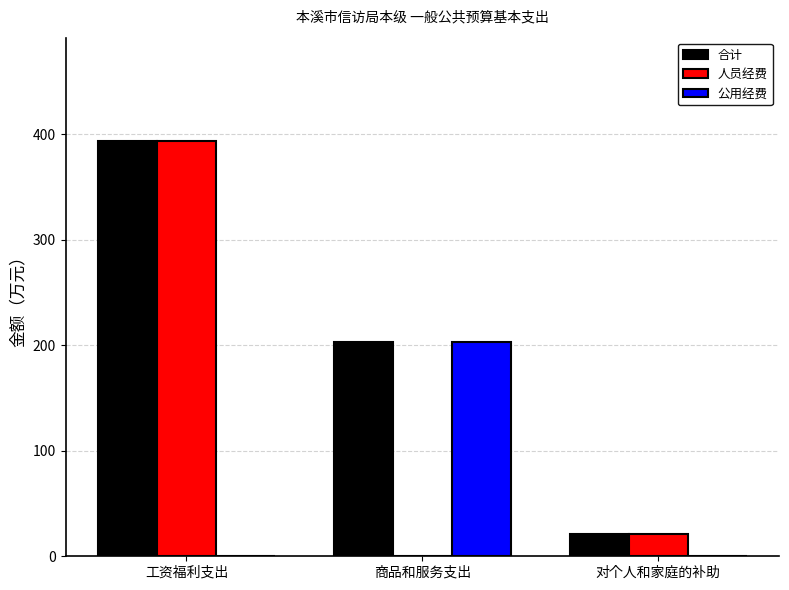

What are all the series names shown in the legend?

合计, 人员经费, 公用经费